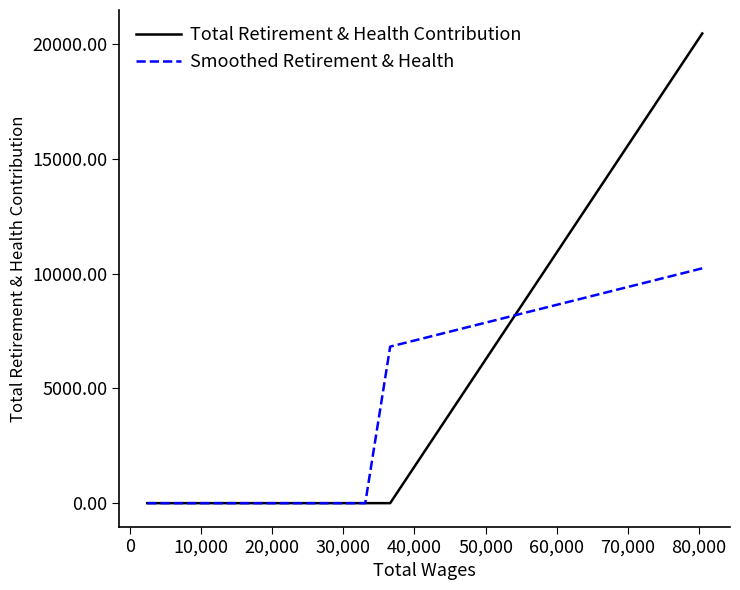

Which series has the widest spread of values?

Total Retirement & Health Contribution